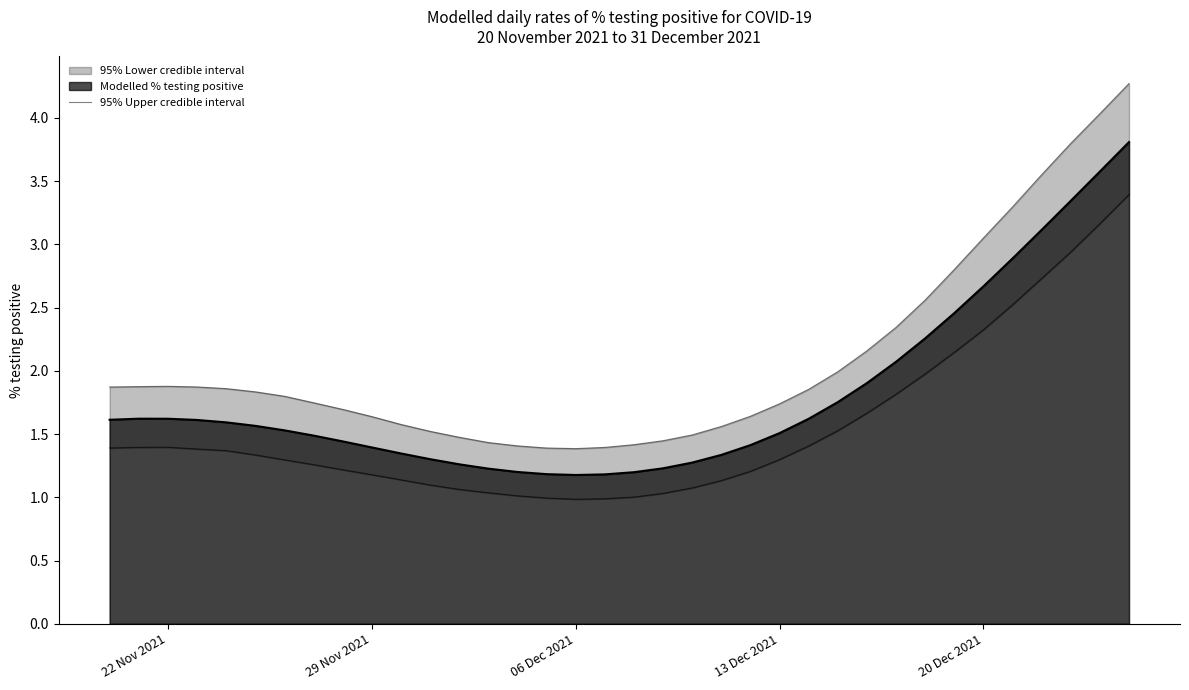

Count the number of categories in the chart.

36